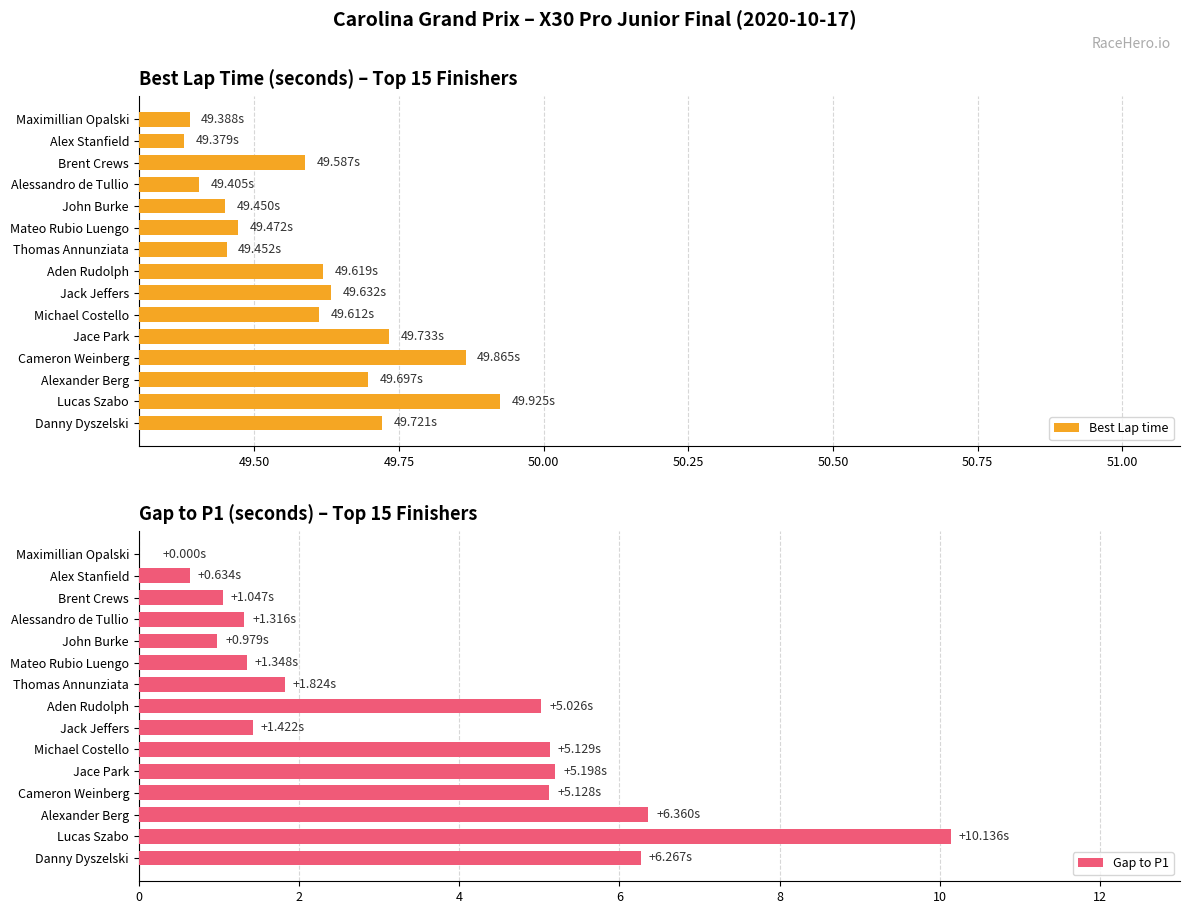

Which category has the highest value in the Best Lap time series?

Lucas Szabo